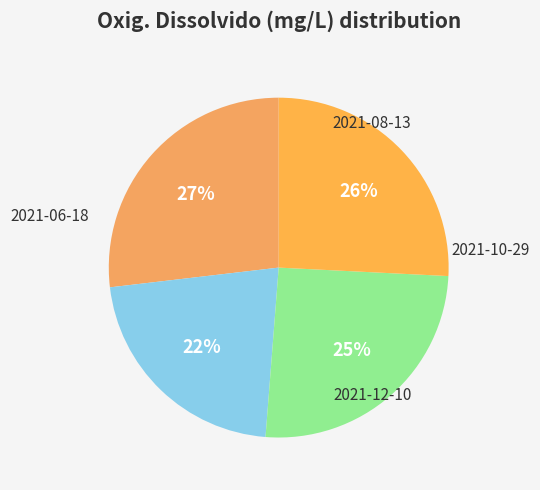

Is 2021-10-29 the majority of the pie?

No